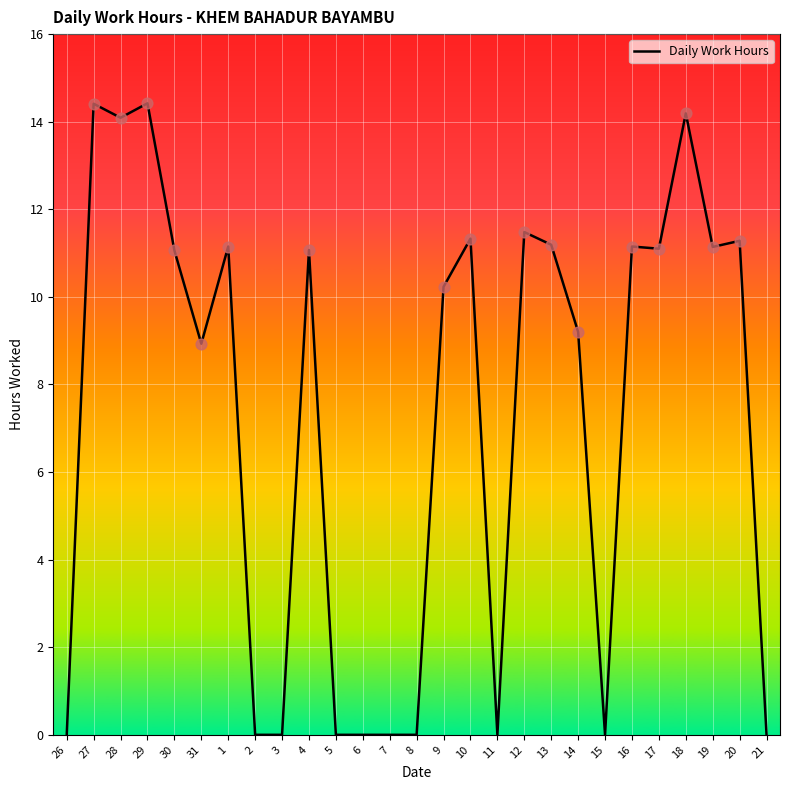

What is the ratio of the value at 9 to the value at 20?

0.9